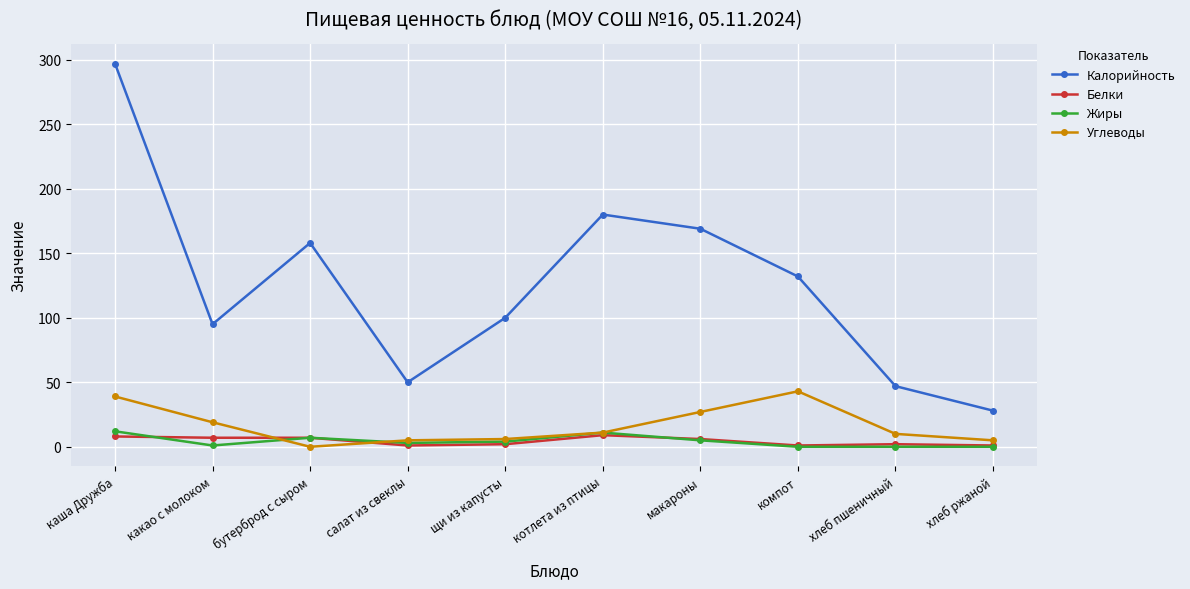

At how many categories does at least one series exceed 88?

7